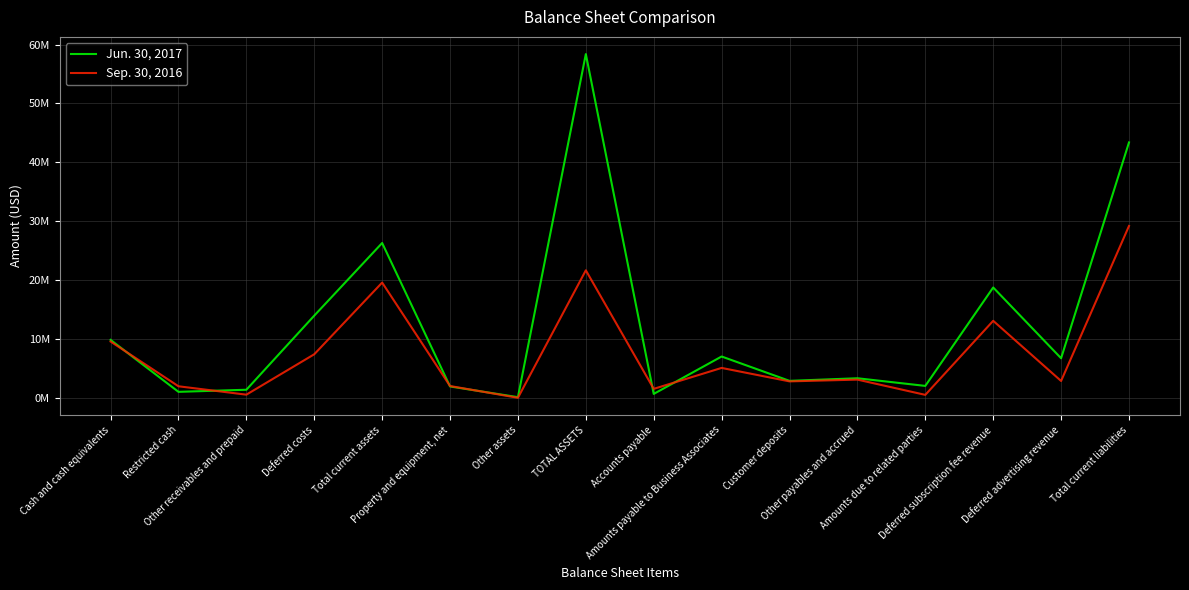

Between Other receivables and prepaid and Total current liabilities, which series saw the biggest shift?

Jun. 30, 2017